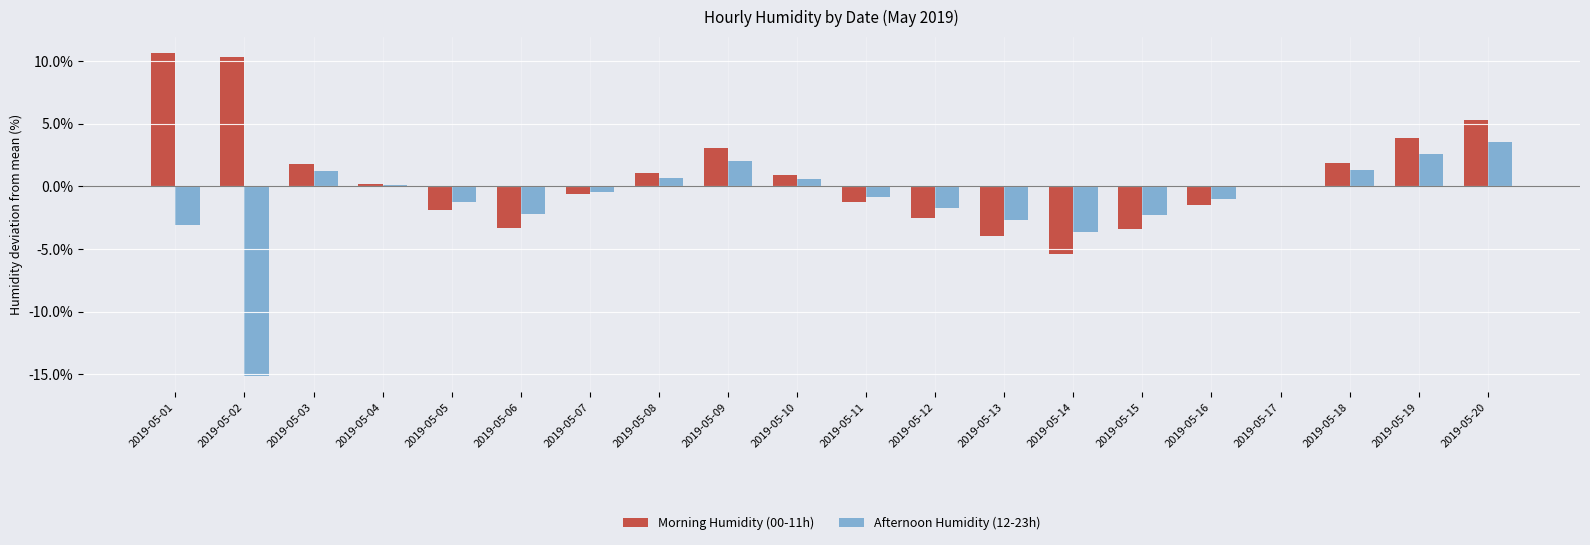

What are all the series names shown in the legend?

Morning Humidity (00-11h), Afternoon Humidity (12-23h)